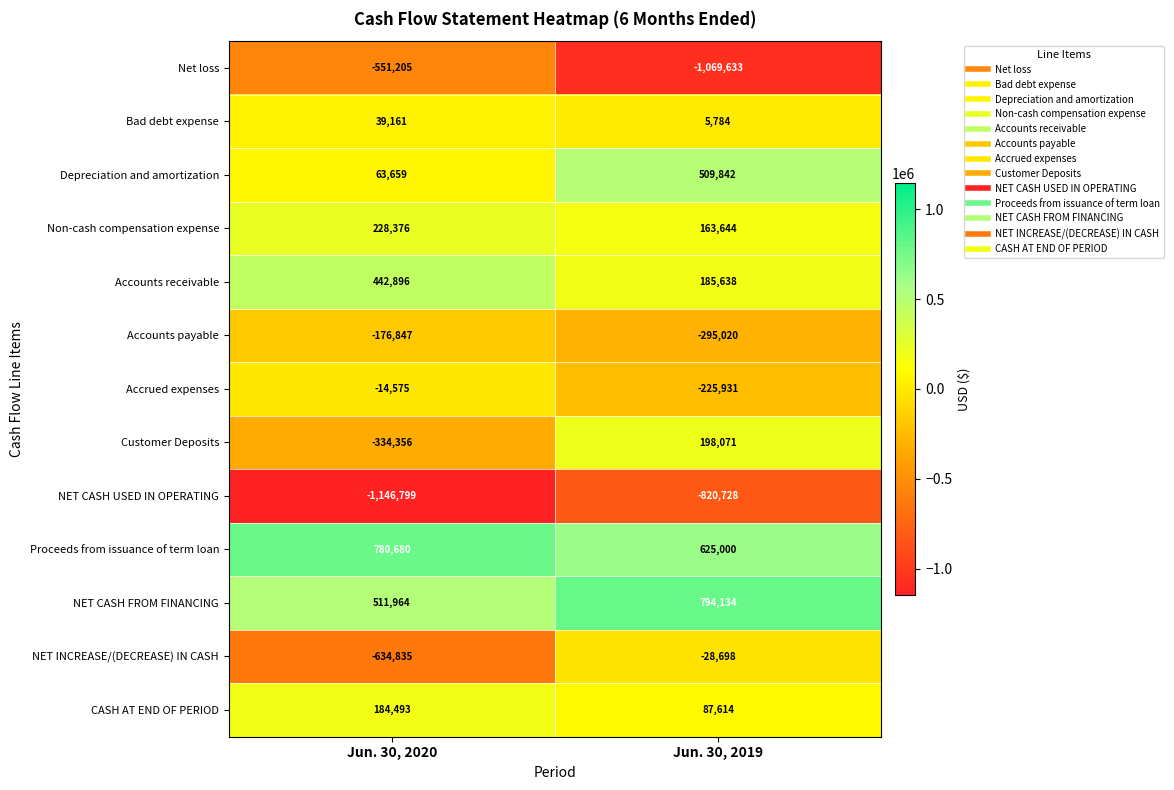

List the series in order of their peak value, highest first.

NET CASH FROM FINANCING, Proceeds from issuance of term loan, Depreciation and amortization, Accounts receivable, Non-cash compensation expense, Customer Deposits, CASH AT END OF PERIOD, Bad debt expense, Accrued expenses, NET INCREASE/(DECREASE) IN CASH, Accounts payable, Net loss, NET CASH USED IN OPERATING